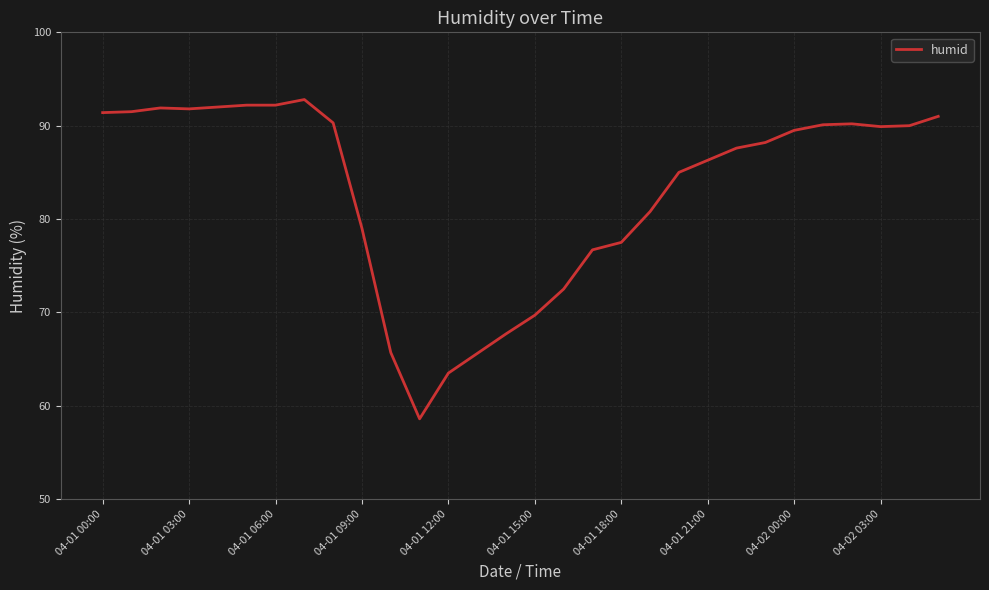

What is the smallest value displayed?

58.6